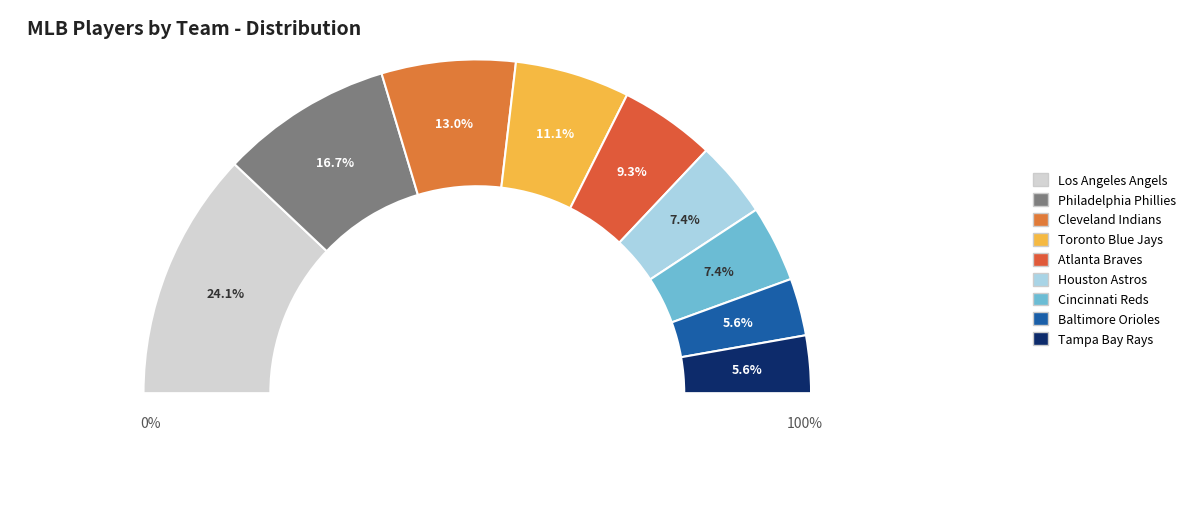

What is the largest slice in the pie chart?

Los Angeles Angels